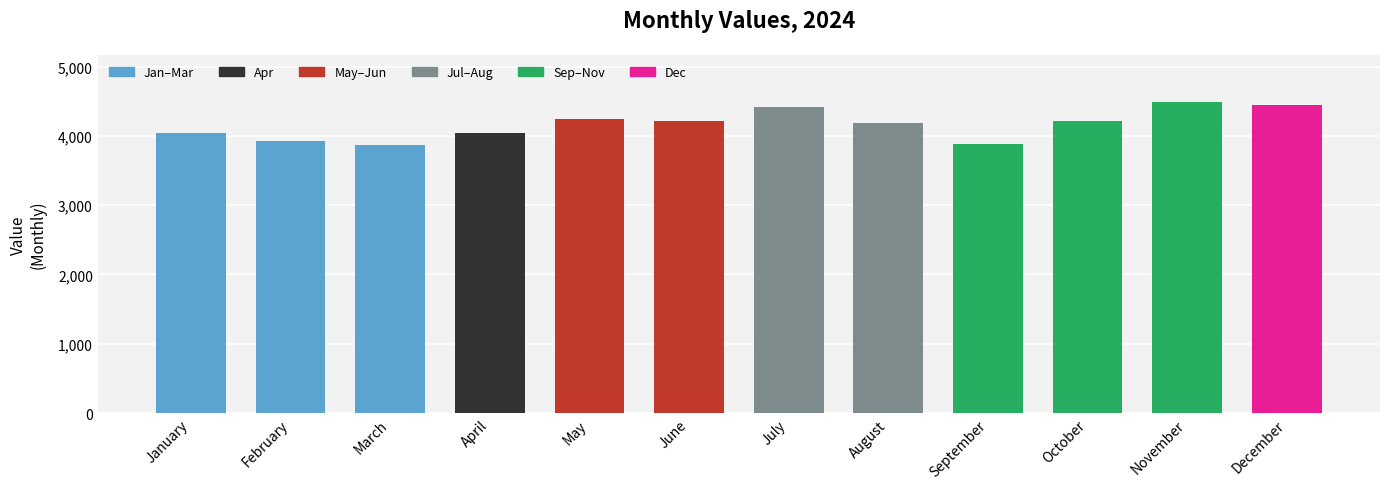

What is the sum of the values at November and May?

8745